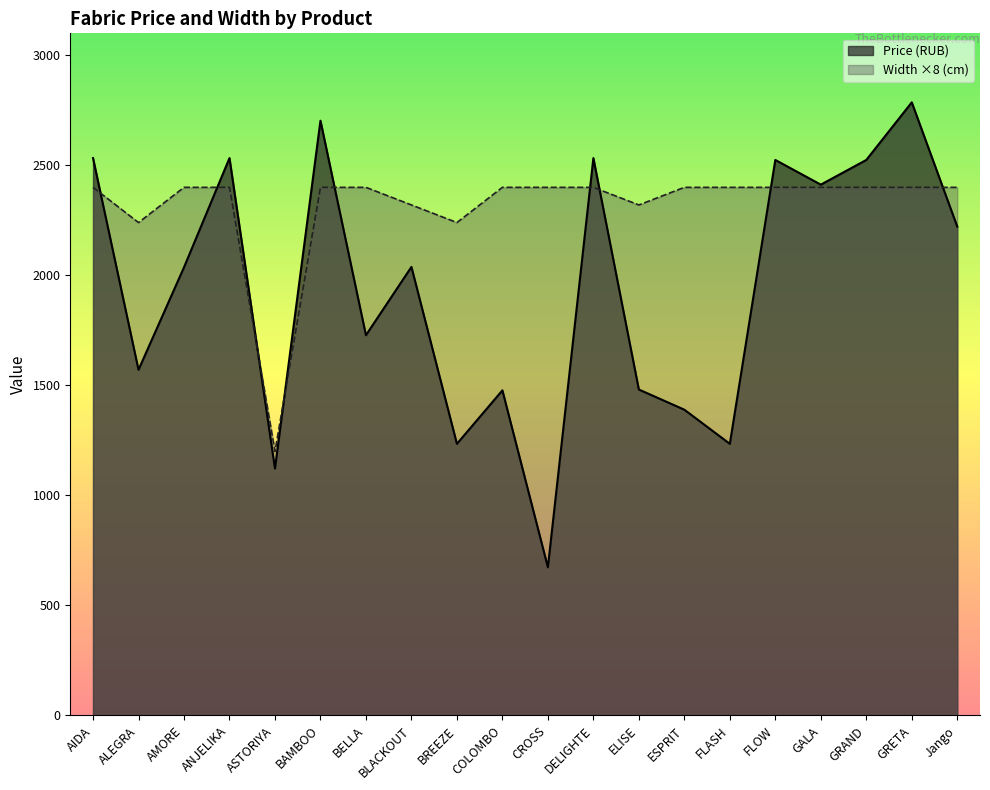

What is the sum of all Width (cm) values?

46320.0